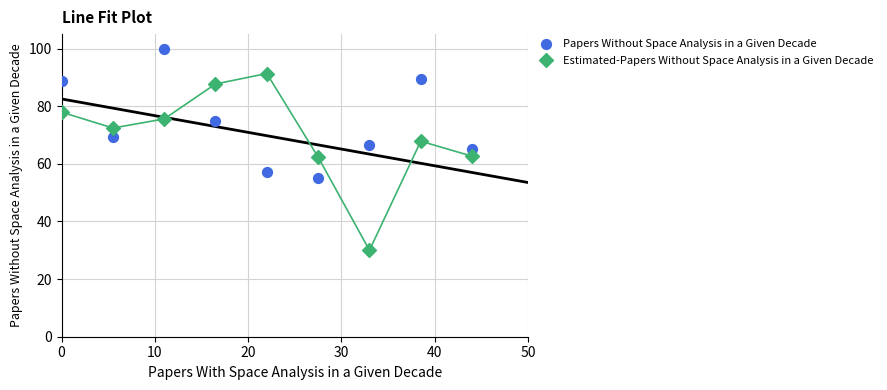

What are all the series names shown in the legend?

Papers Without Space Analysis in a Given Decade, Estimated-Papers Without Space Analysis in a Given Decade